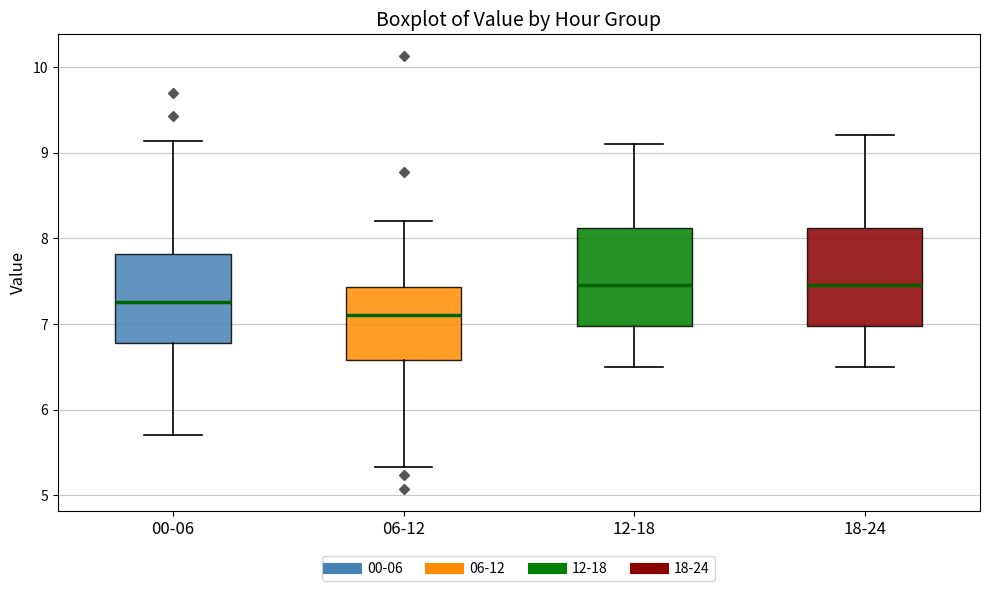

Which box has the lowest median line?

06-12